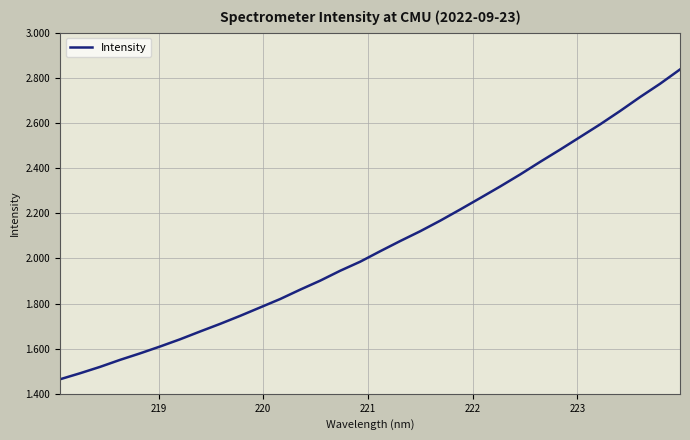

Reading right to left, what are all the values shown in this chart?

2837.2	2773.7	2714.9	2653.1	2593.9	2537.9	2482.1	2427.8	2371.9	2318.7	2267.5	2216.7	2167.1	2120.3	2076.9	2031.8	1985.4	1945.3	1901.4	1861.6	1820.0	1782.7	1745.5	1709.9	1676.2	1641.6	1609.7	1579.2	1550.4	1519.3	1491.0	1464.4